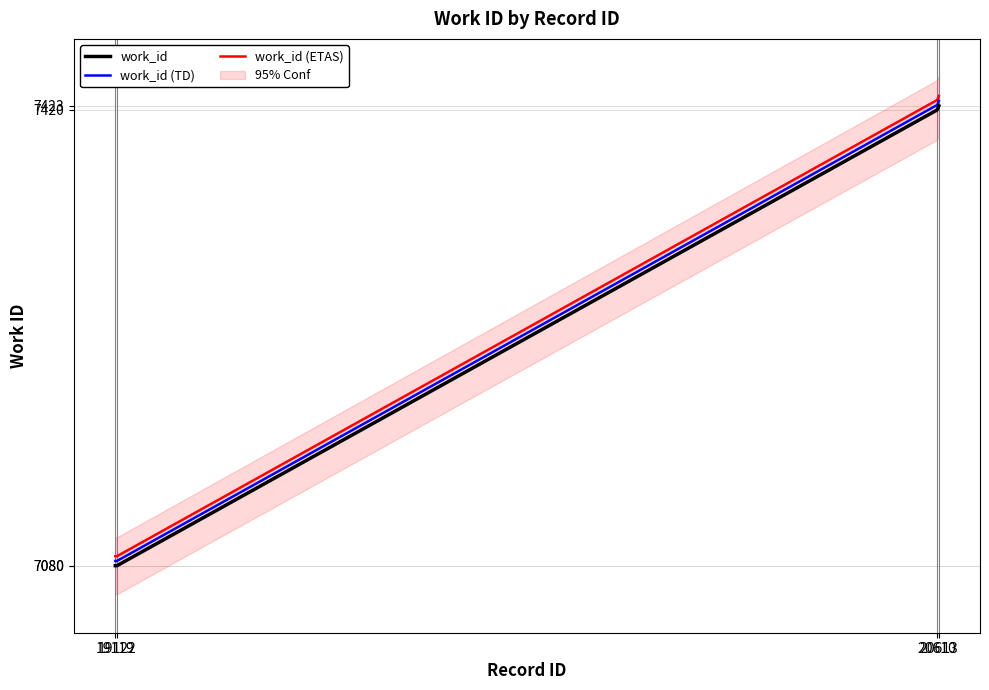

What are all the series names shown in the legend?

work_id, work_id (TD), work_id (ETAS)